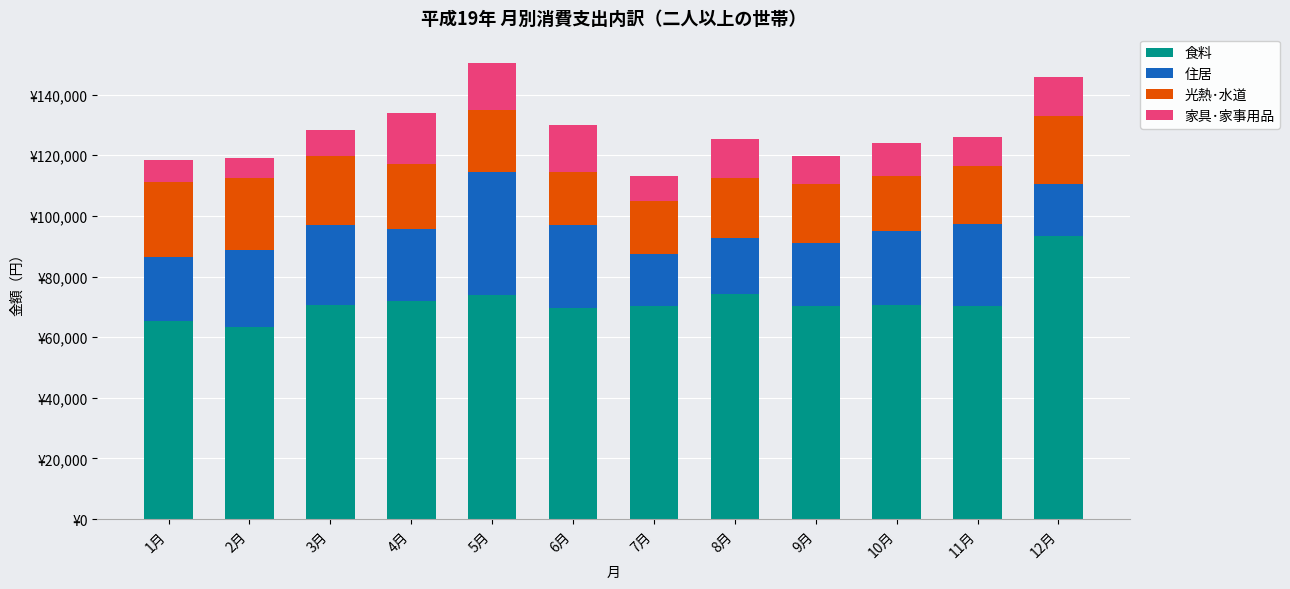

What is the lowest value of the 食料 series?

63433